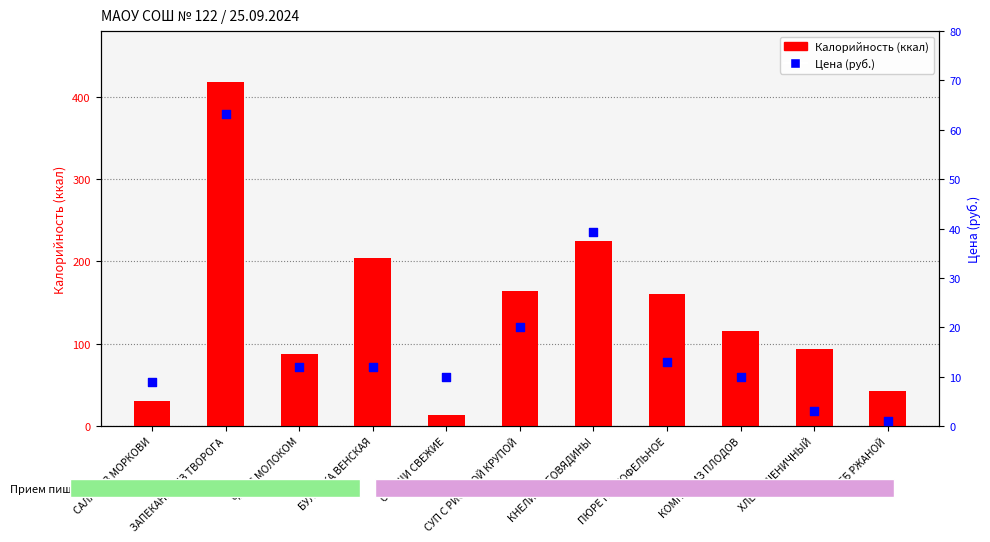

Is the value of Калорийность at ХЛЕБ ПШЕНИЧНЫЙ greater than the value of Цена at ЧАЙ С МОЛОКОМ?

Yes